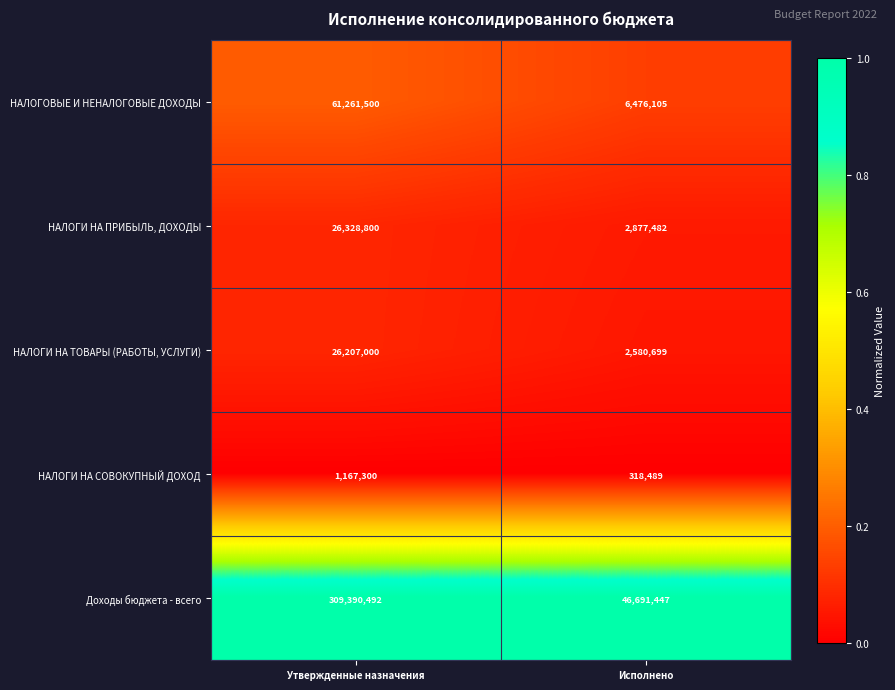

What is the difference between the maximum and minimum values in the НАЛОГОВЫЕ И НЕНАЛОГОВЫЕ ДОХОДЫ series?

54785395